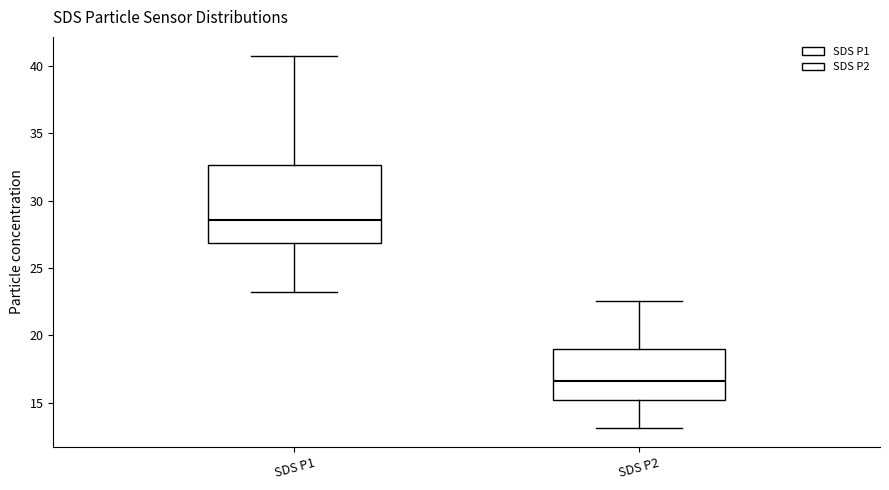

Which box has the lowest median line?

SDS P2